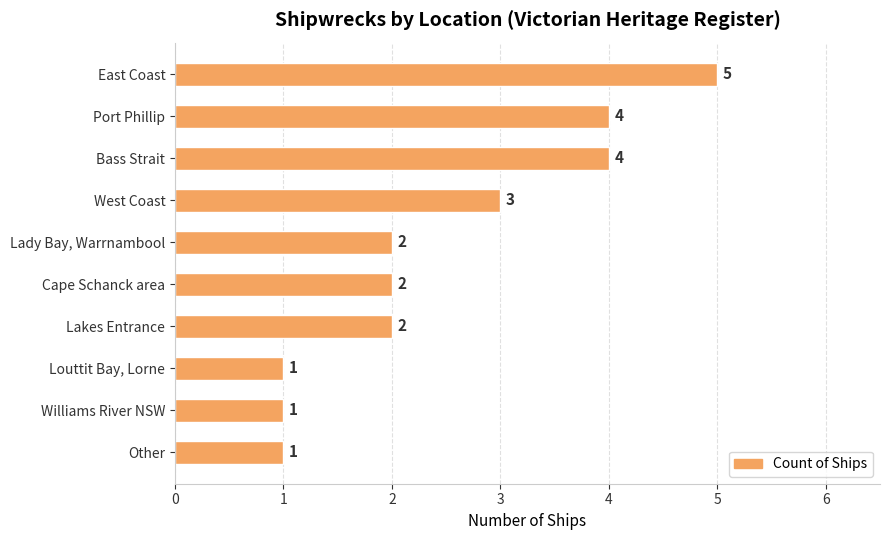

What is the approximate value at Bass Strait?

4